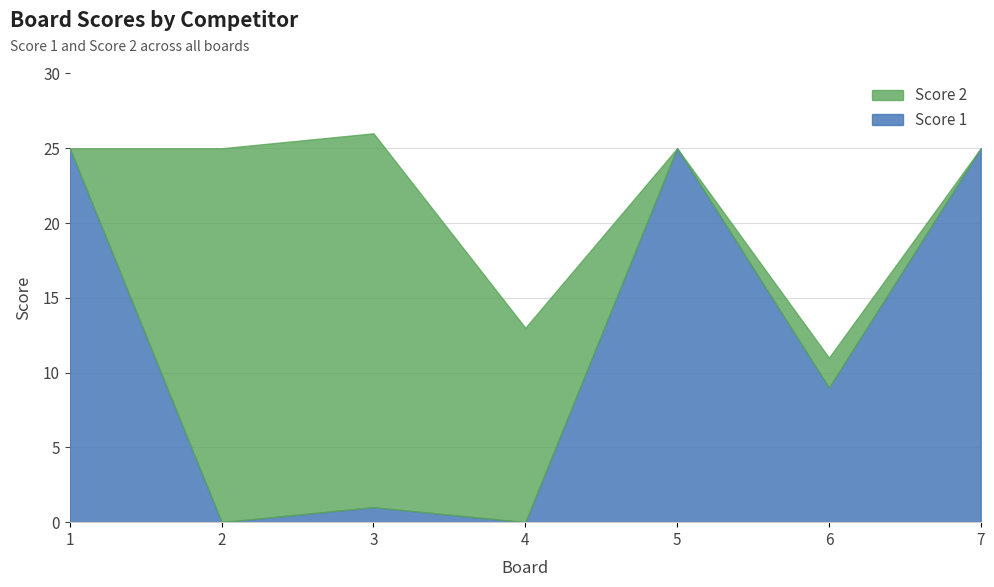

Is it true that the value at 2 is 13?

False